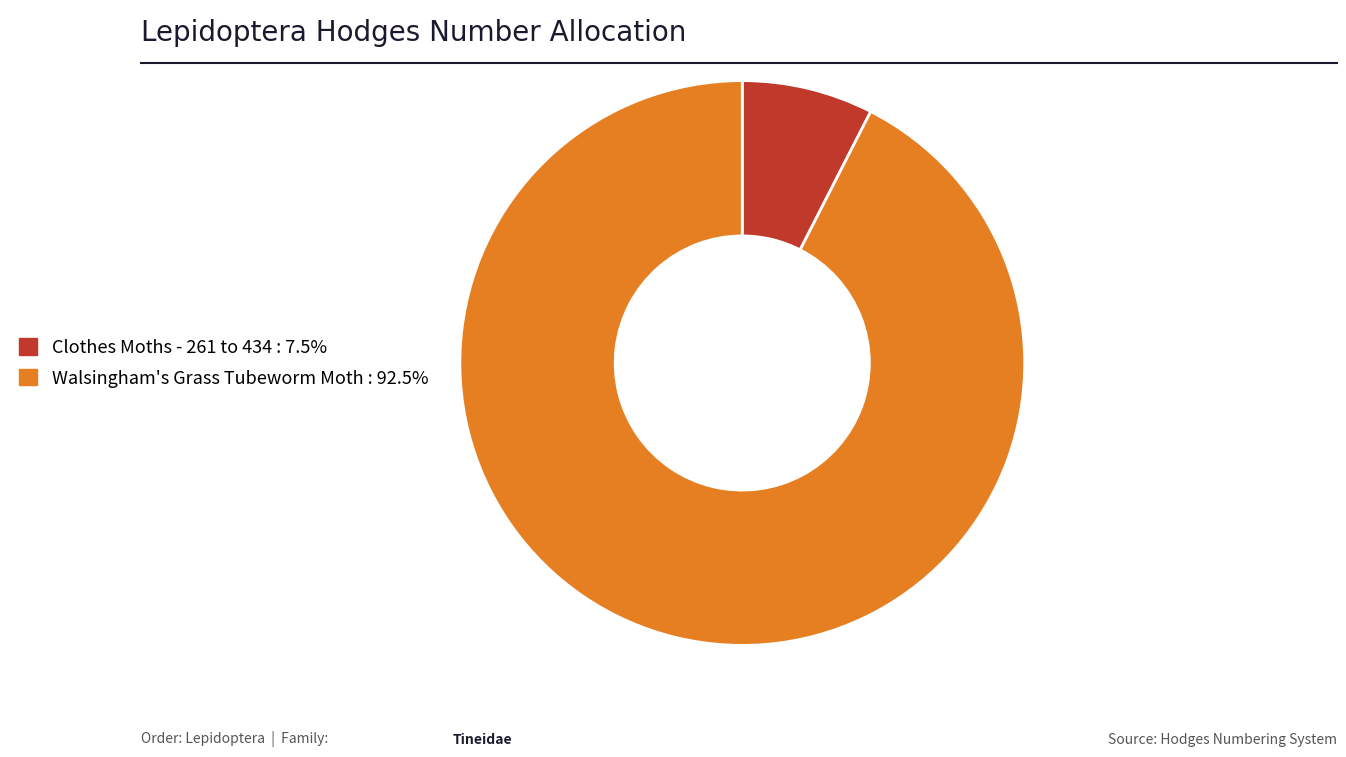

Between Walsingham's Grass Tubeworm Moth and Clothes Moths - 261 to 434, which is larger?

Walsingham's Grass Tubeworm Moth